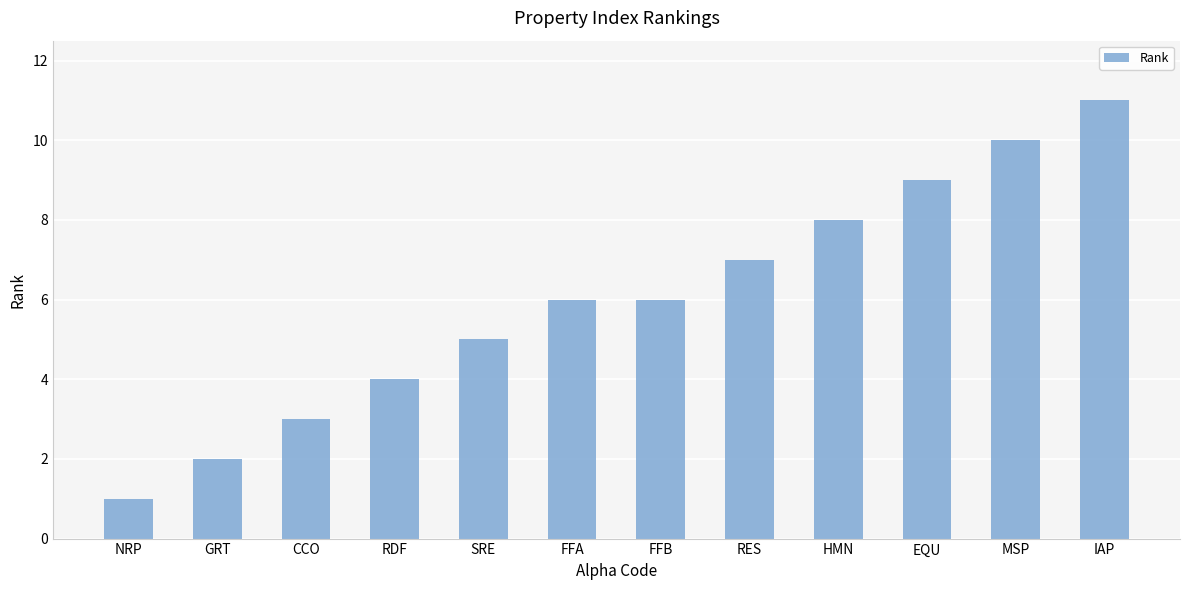

Which category has the highest value across all series?

IAP